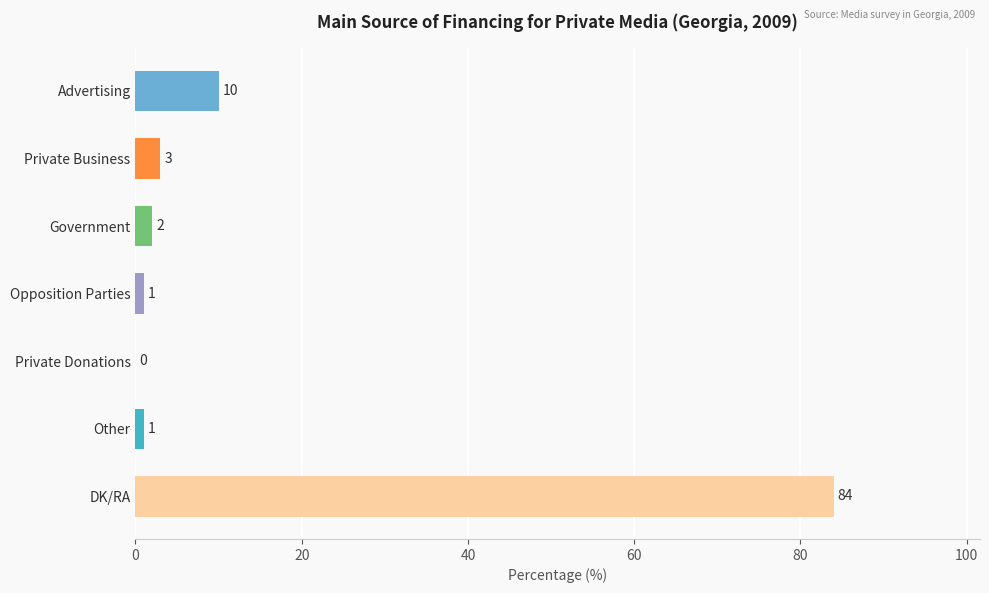

Which has a higher value, Private Donations or Advertising?

Advertising